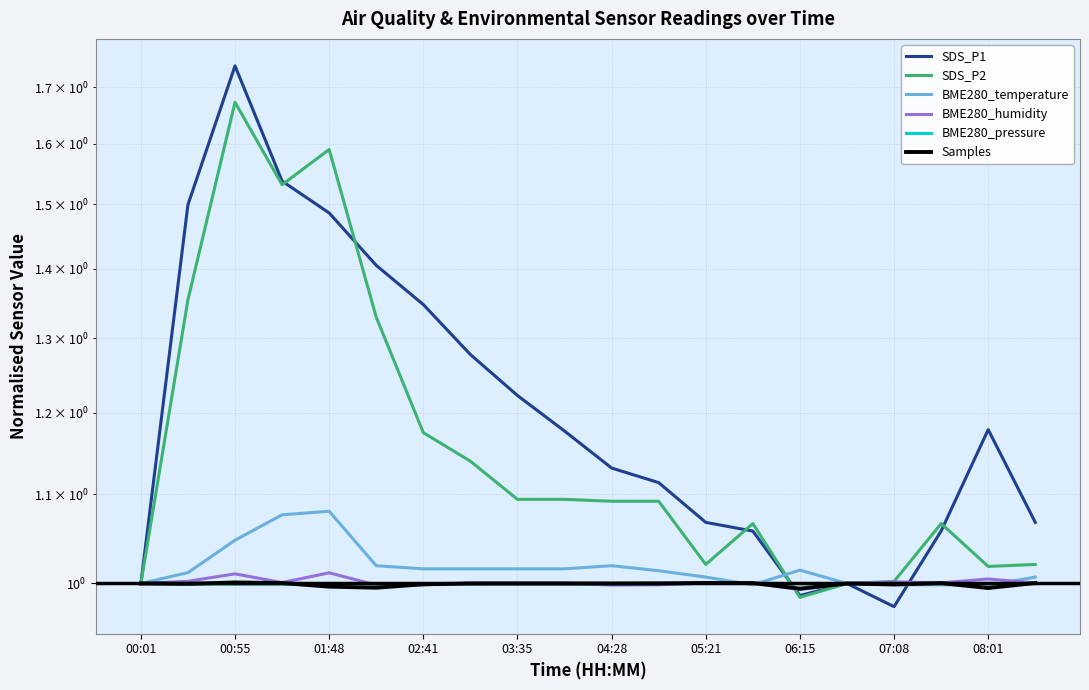

What is the maximum value for BME280_humidity?

1.0